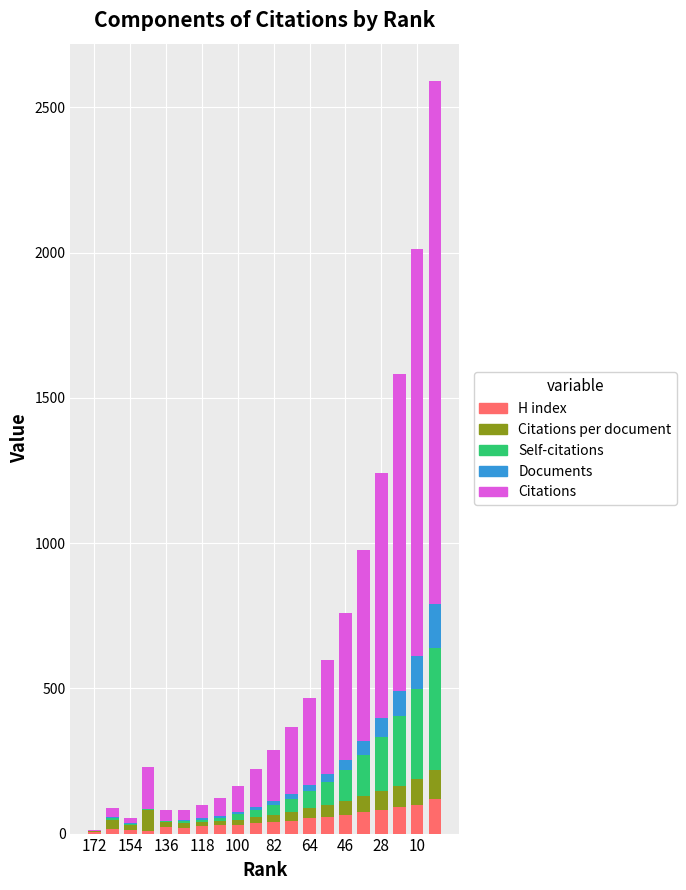

What is the highest value of the H index series?

120